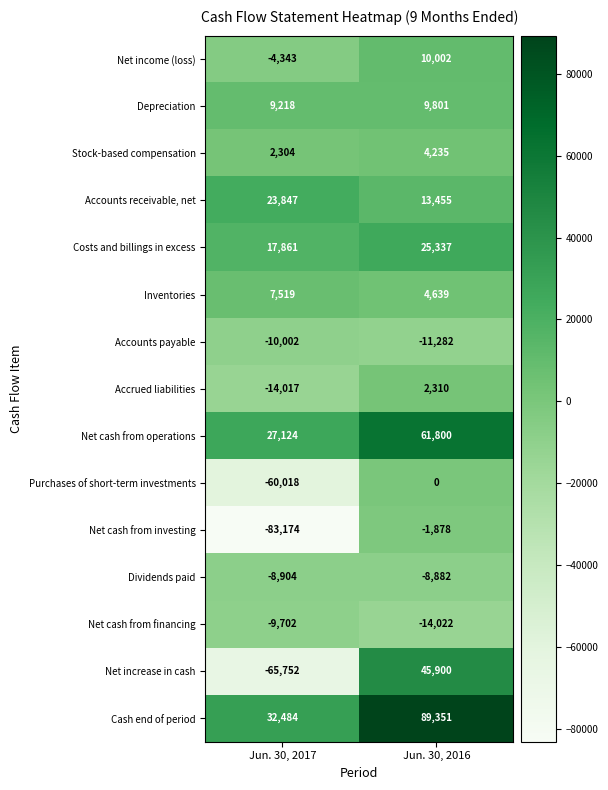

At which category is the sum across all series the highest?

Jun. 30, 2016